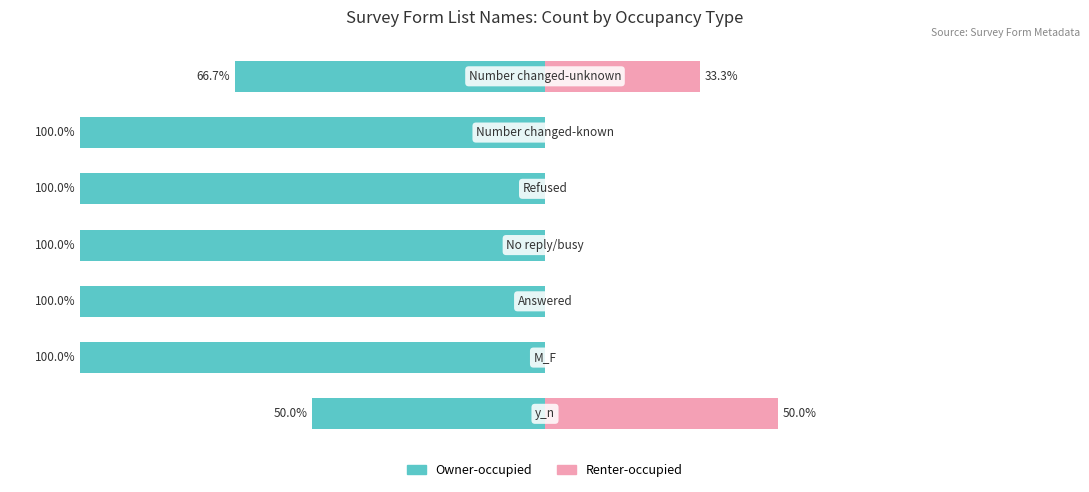

Where is Renter-occupied nearest to the value 25?

6